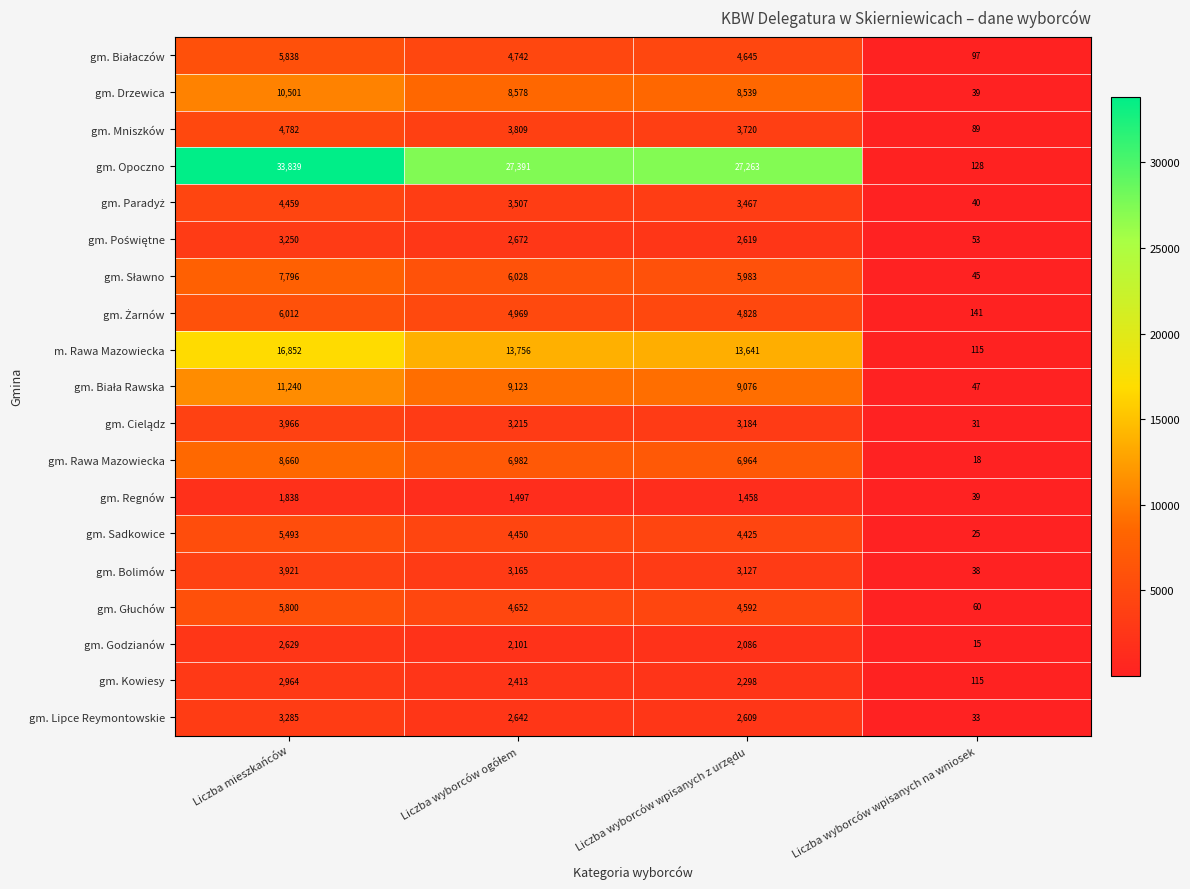

Where does the gm. Sadkowice series first go above 4450?

Liczba mieszkańców